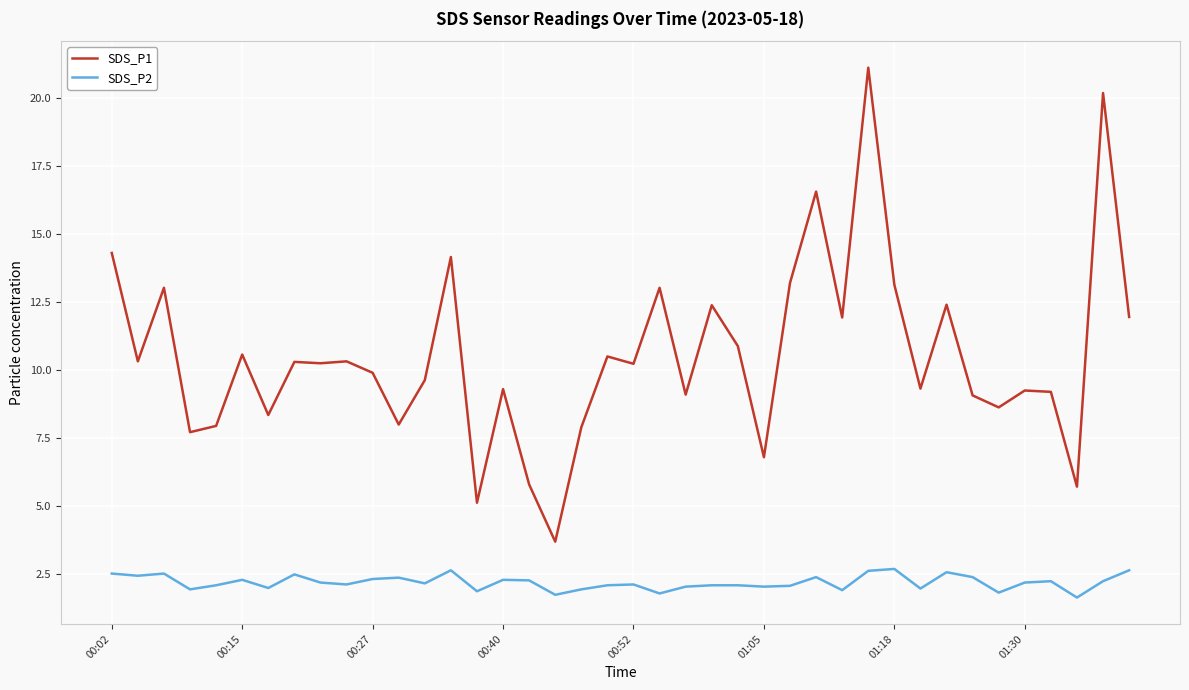

True or false: SDS_P1 and SDS_P2 intersect in this chart.

False